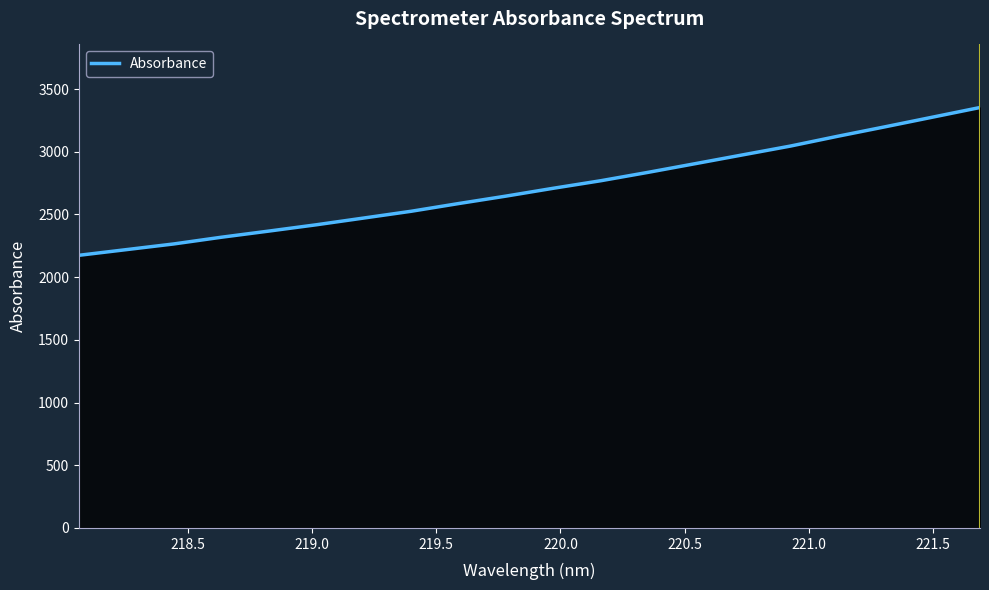

What is the smallest value displayed?

2174.0